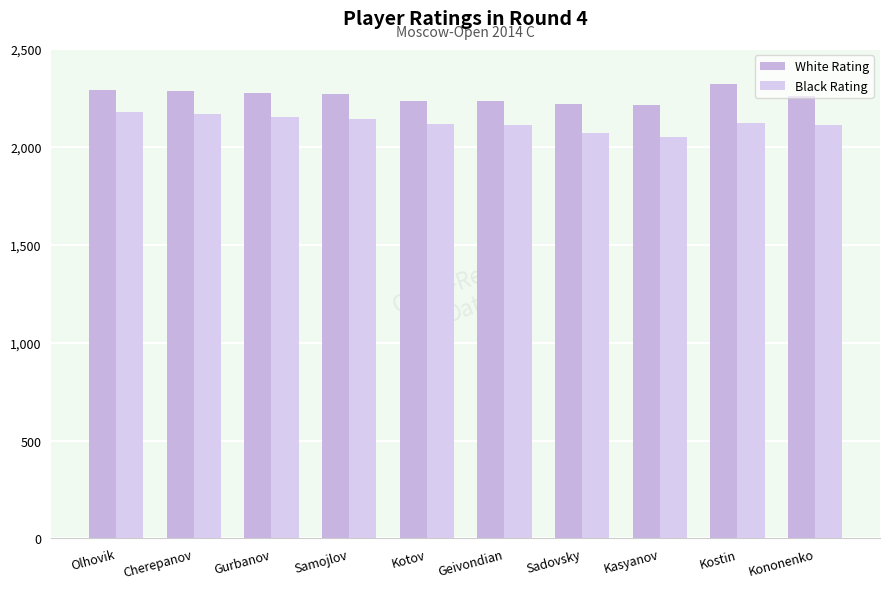

Read the White Rating value at Kotov, to the nearest 50.

2250